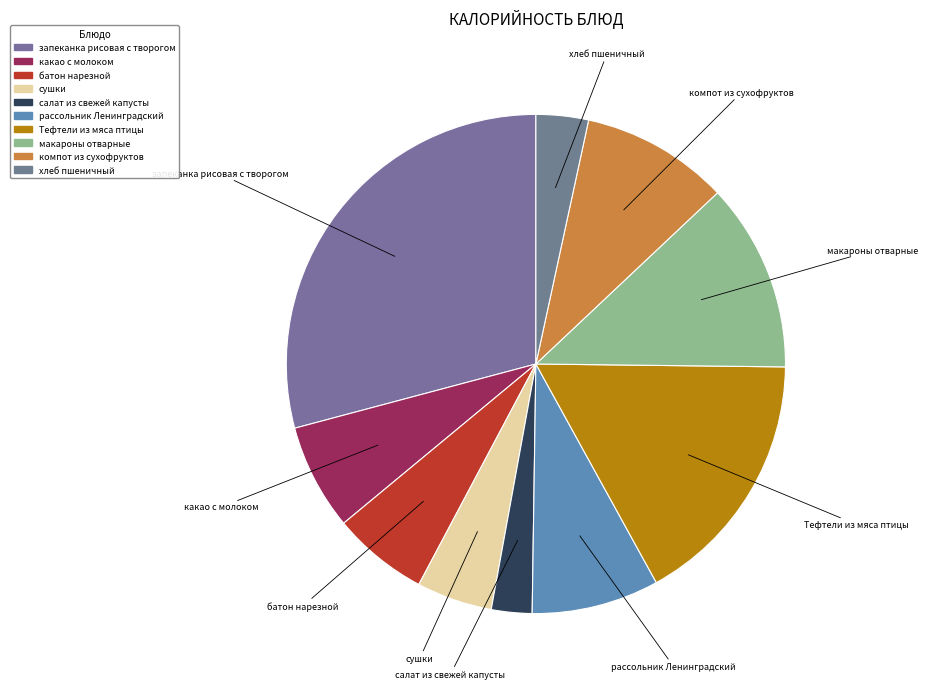

Do макароны отварные and салат из свежей капусты together represent more than half of the pie?

No